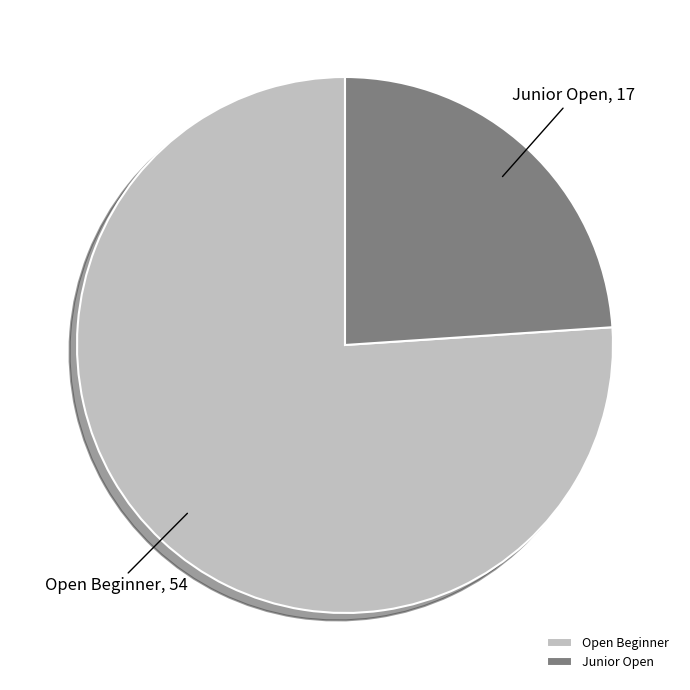

Rank the categories by value from highest to lowest.

Open Beginner, Junior Open